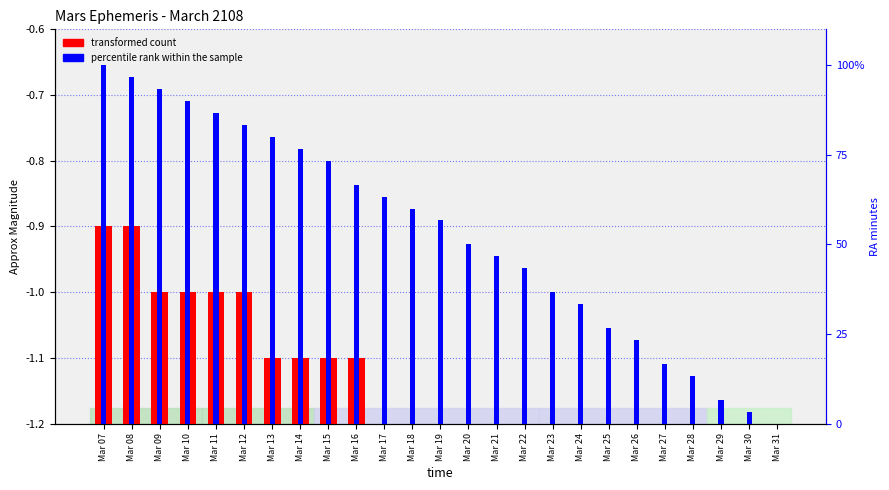

How many data points in percentile rank within the sample are less than 56?

12